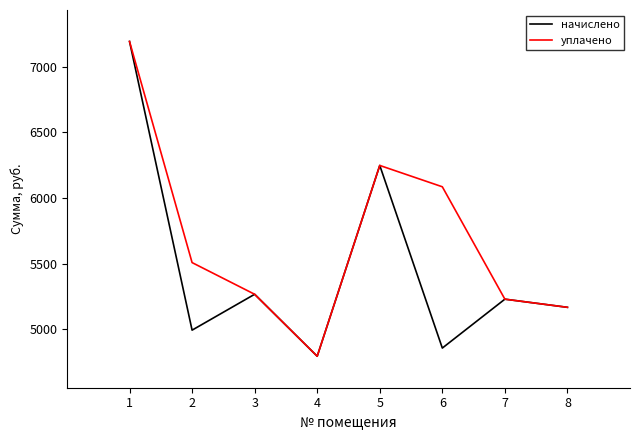

True or false: уплачено has a value of 5507.4 at 2.

True